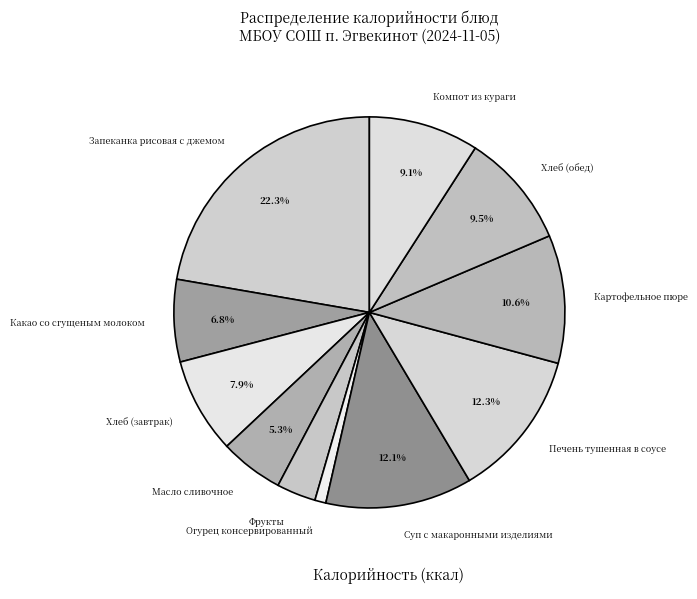

What percentage is the Огурец консервированный slice, to the nearest percent?

1%